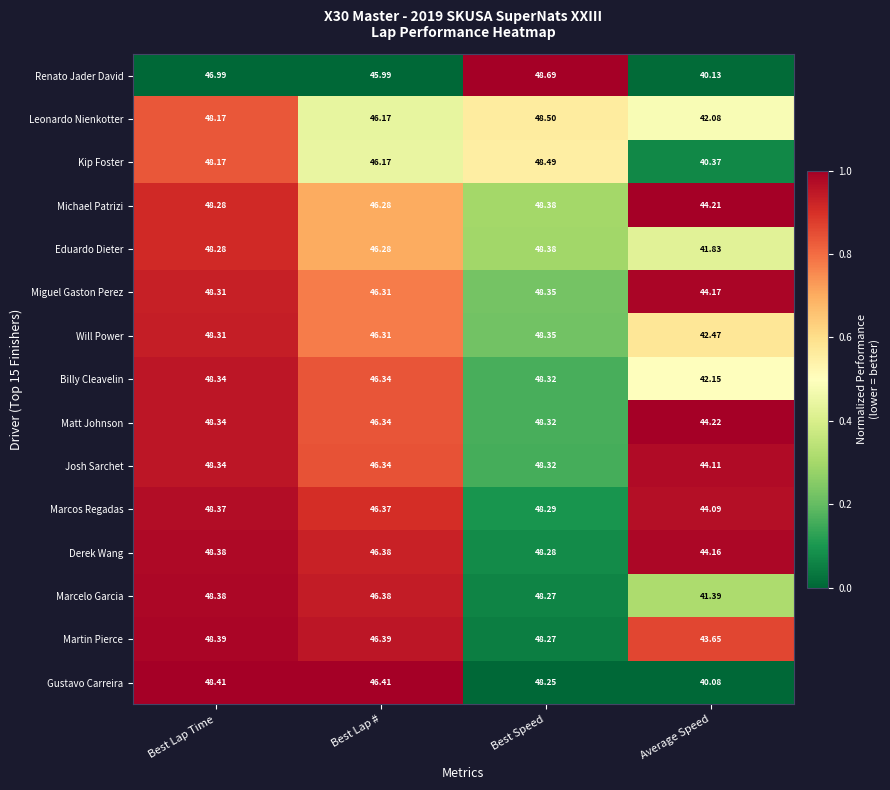

Is the value of Matt Johnson at Best Lap # greater than the value of Gustavo Carreira at Average Speed?

Yes